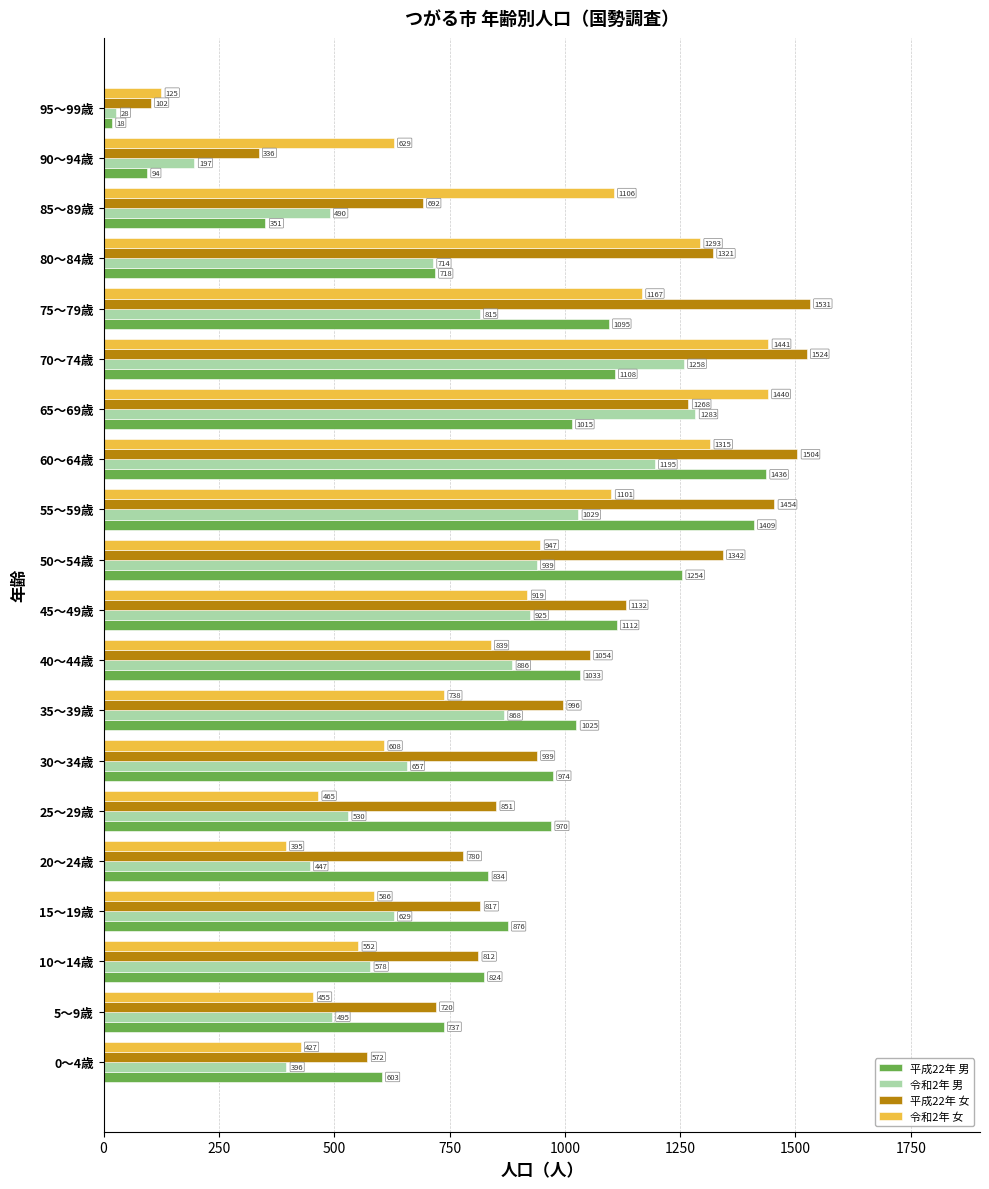

At how many categories does at least one series exceed 1304?

7